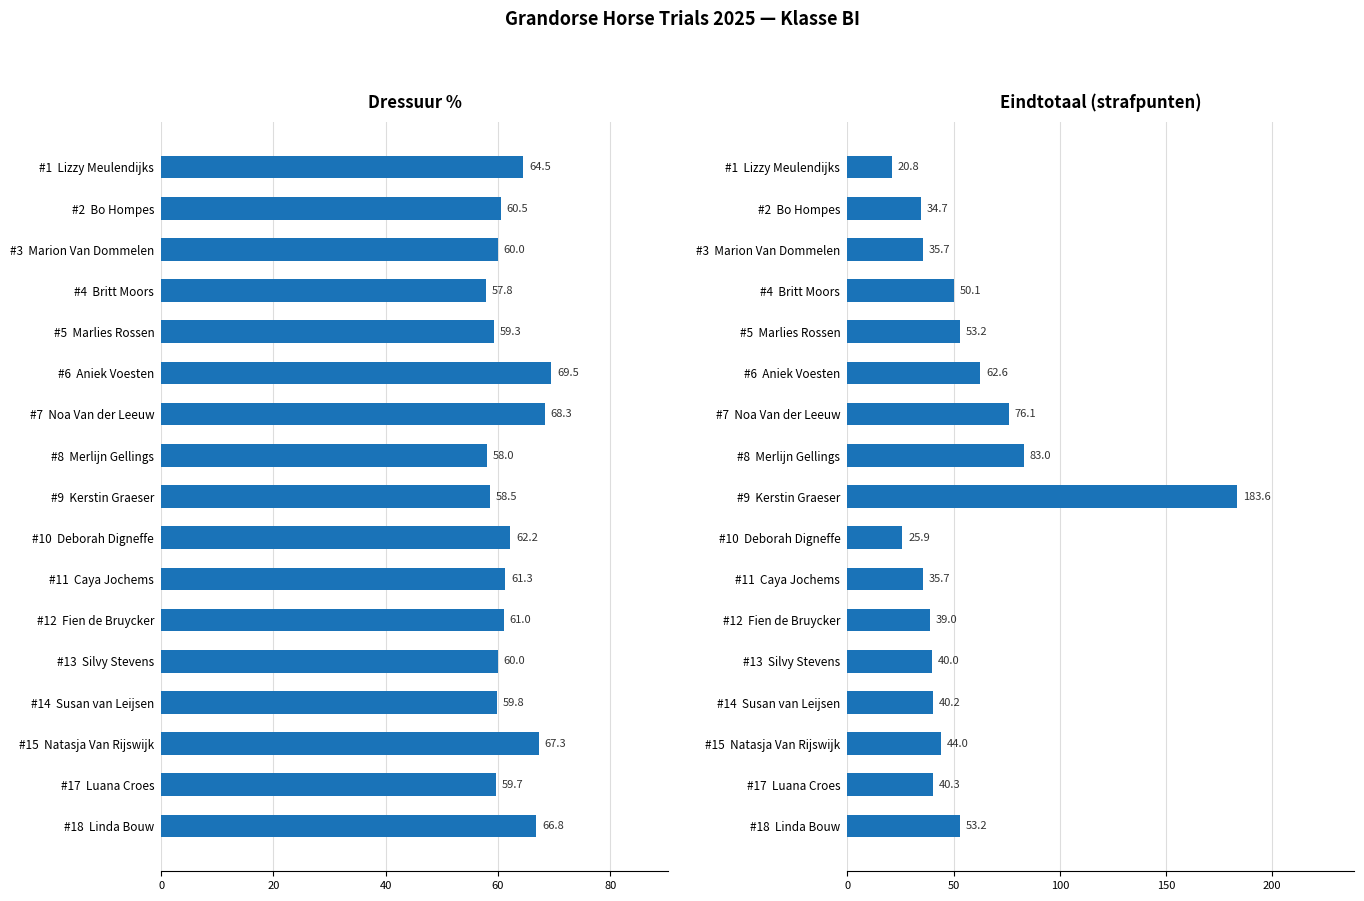

Rank the series by their maximum value, from highest to lowest.

Eindtotaal (strafpunten), Dressuur %